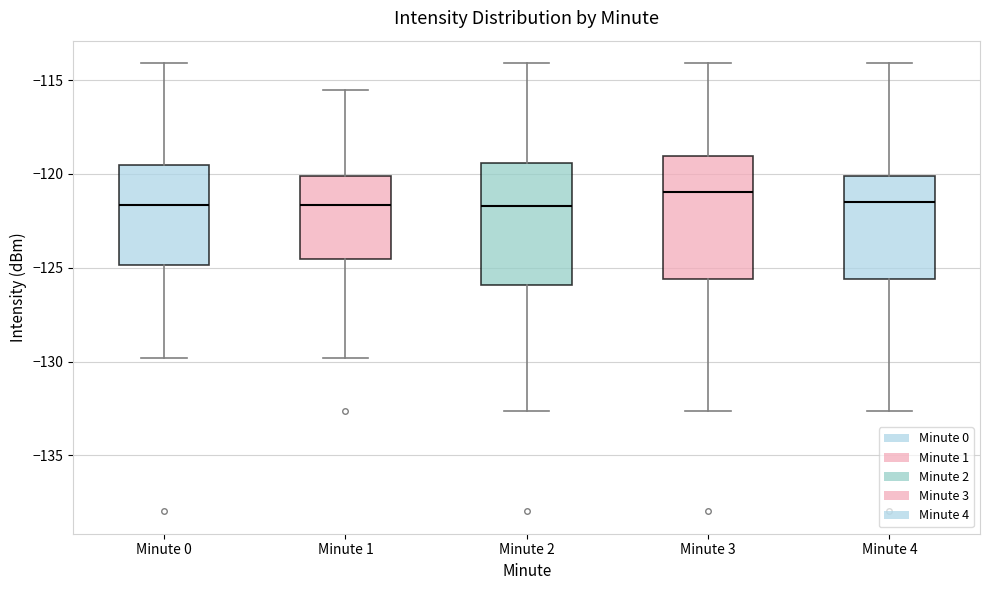

Reading left to right, transcribe this box plot: for each box, give where its median line is, the range the box spans, and where its two whiskers end, as read against the y-axis. The values are not printed on the chart, so give them approximately, as read against the axis.

Minute 0: median -121.5, box -125.0 to -119.5, whiskers -130.0 to -114.0
Minute 1: median -121.5, box -124.5 to -120.0, whiskers -130.0 to -115.5
Minute 2: median -121.5, box -126.0 to -119.5, whiskers -132.5 to -114.0
Minute 3: median -121.0, box -125.5 to -119.0, whiskers -132.5 to -114.0
Minute 4: median -121.5, box -125.5 to -120.0, whiskers -132.5 to -114.0